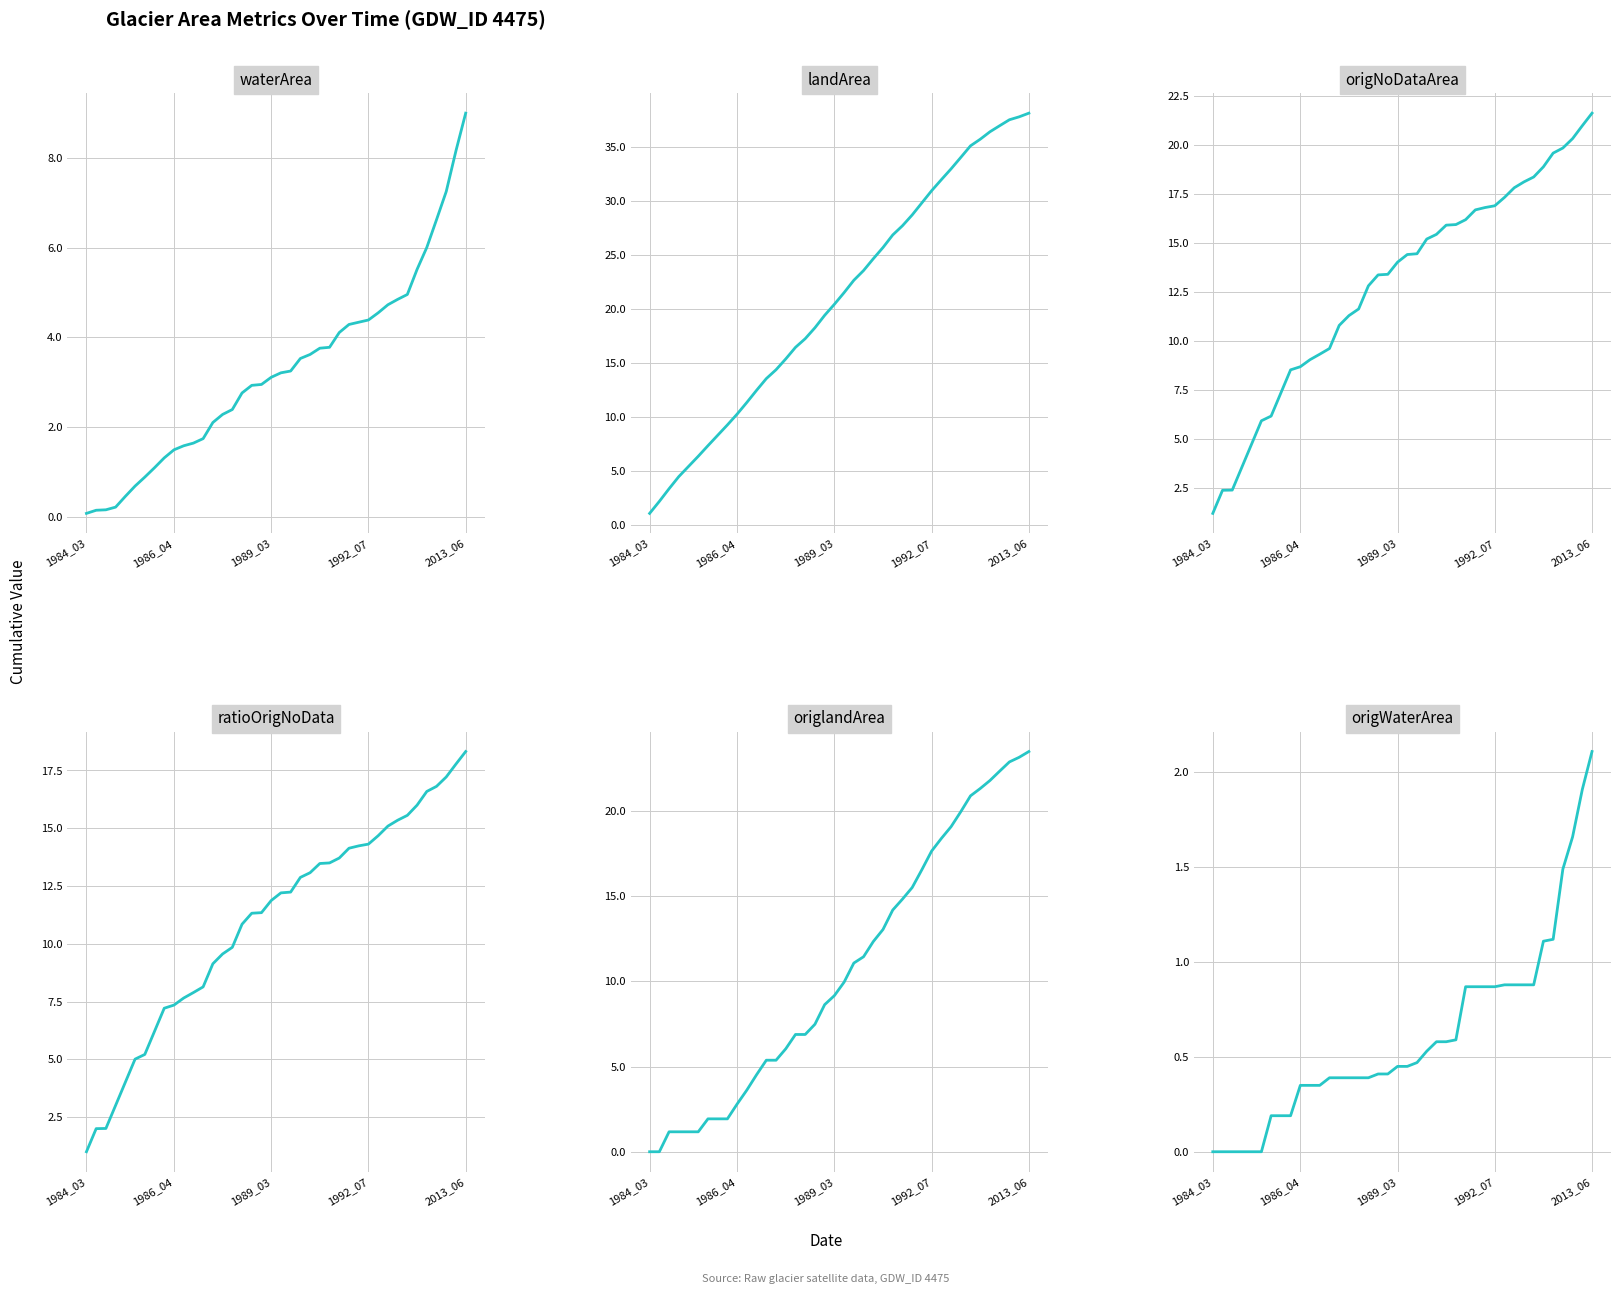

How many data points in ratioOrigNoData are less than 12?

20